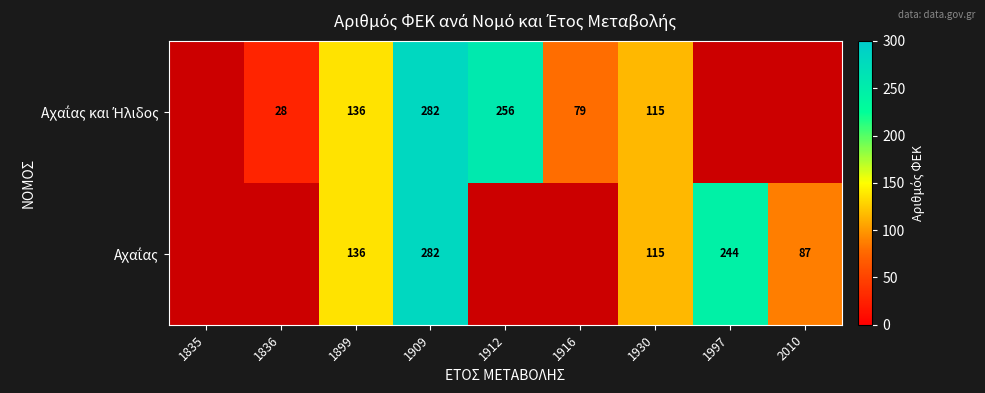

What is the total value across all series at 1930?

230